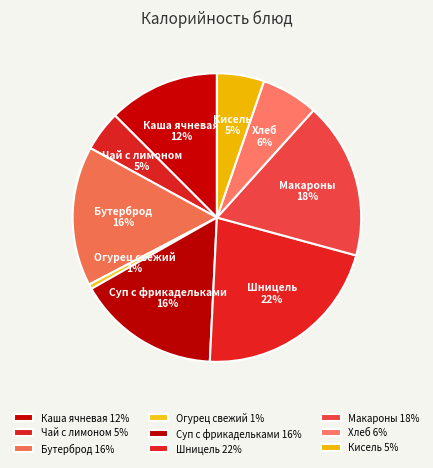

How many slices are in this pie chart?

9